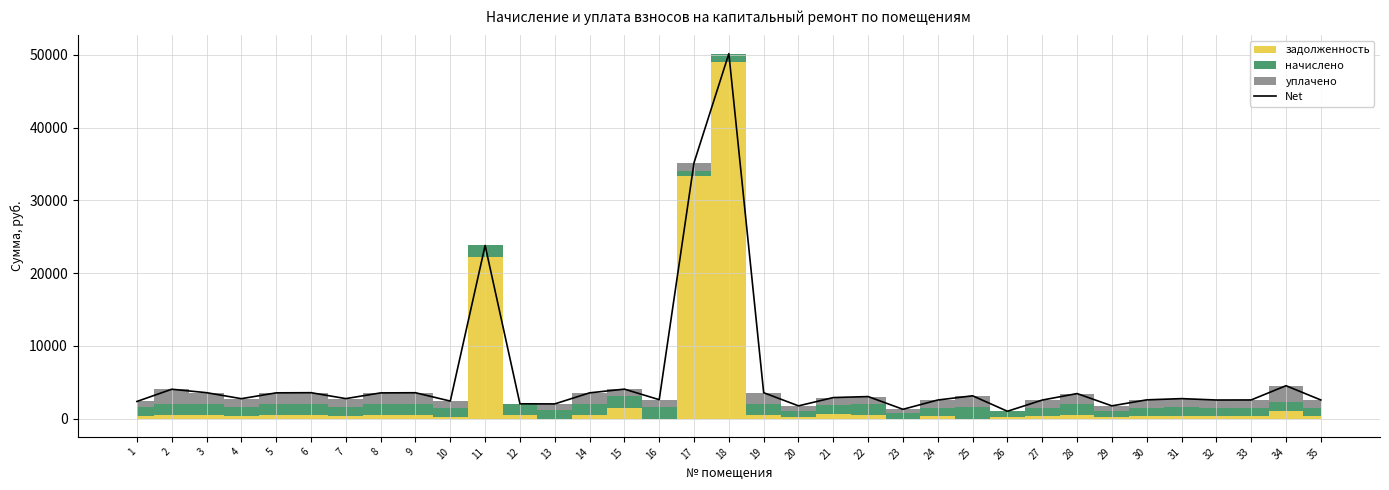

True or false: the data shows 2230.4 at 5.

False